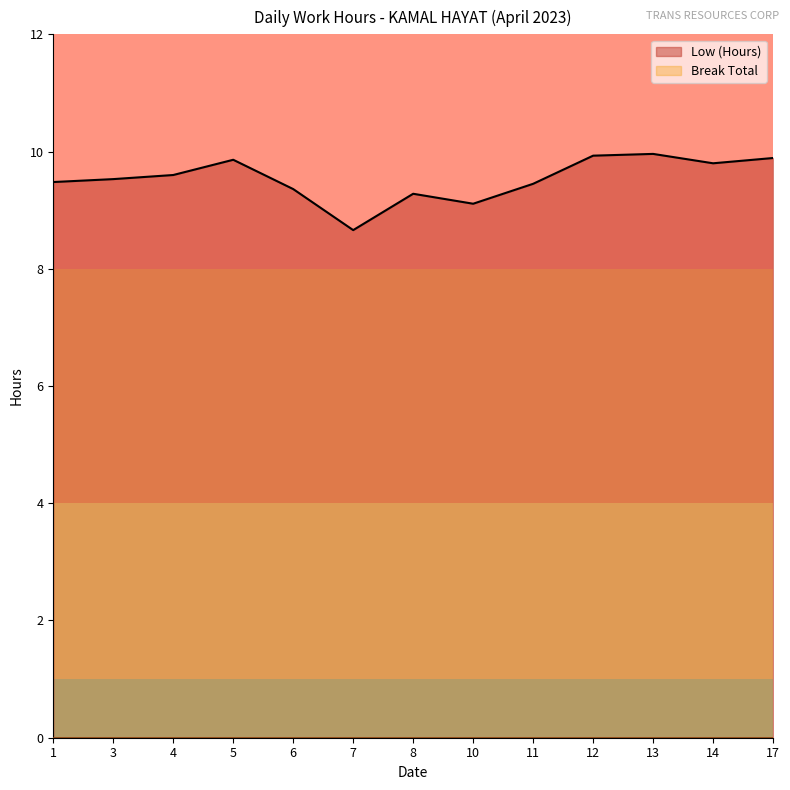

Does the chart have visible grid lines?

No